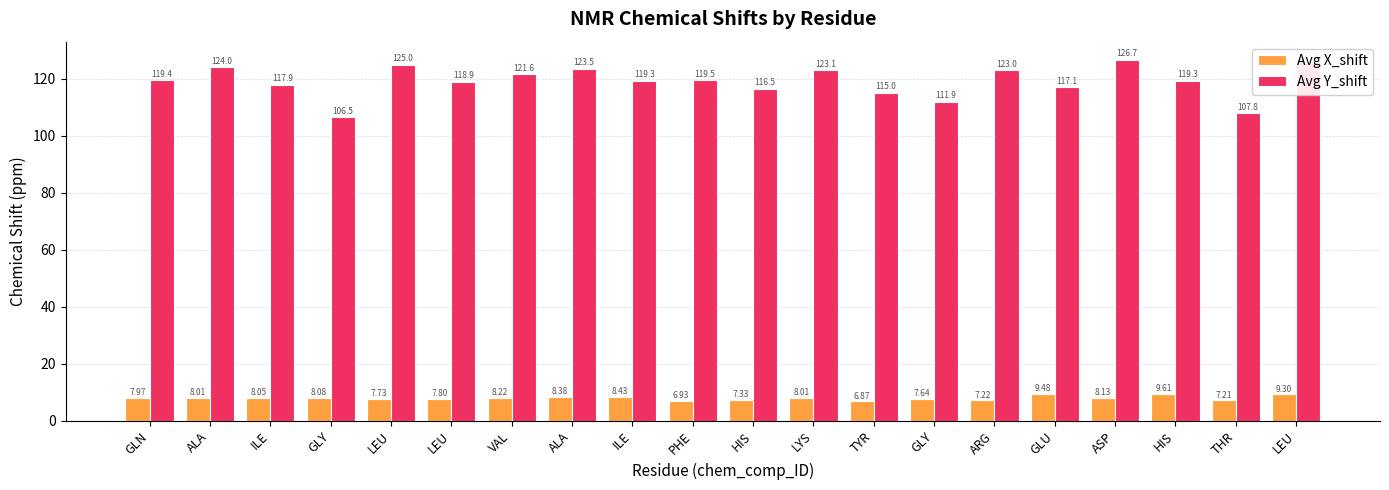

Rank the series at VAL from highest to lowest value.

Avg Y_shift, Avg X_shift